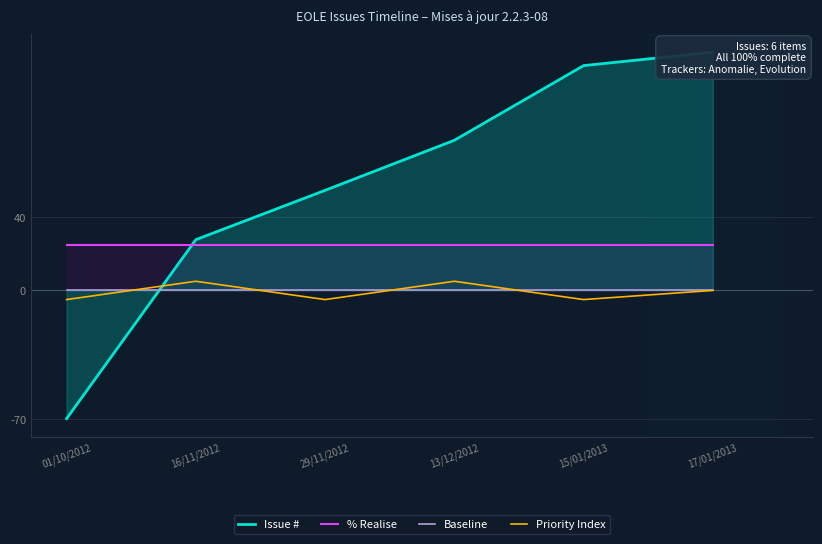

What is the difference between the maximum and minimum values in the Priority Index series?

10